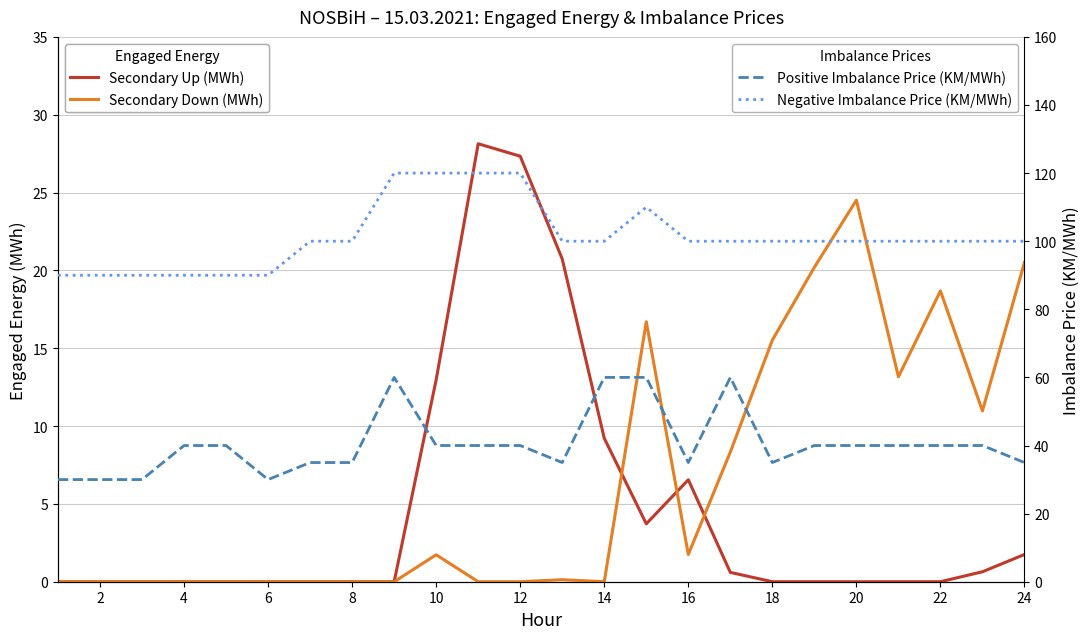

True or false: Negative Imbalance Price (KM/MWh) and Positive Imbalance Price (KM/MWh) cross at least once.

False